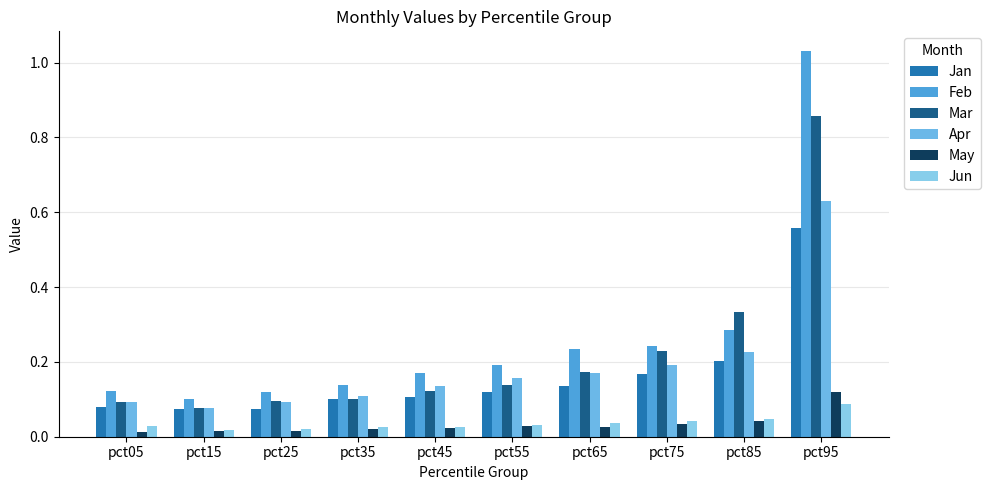

How many series are shown in this chart?

6